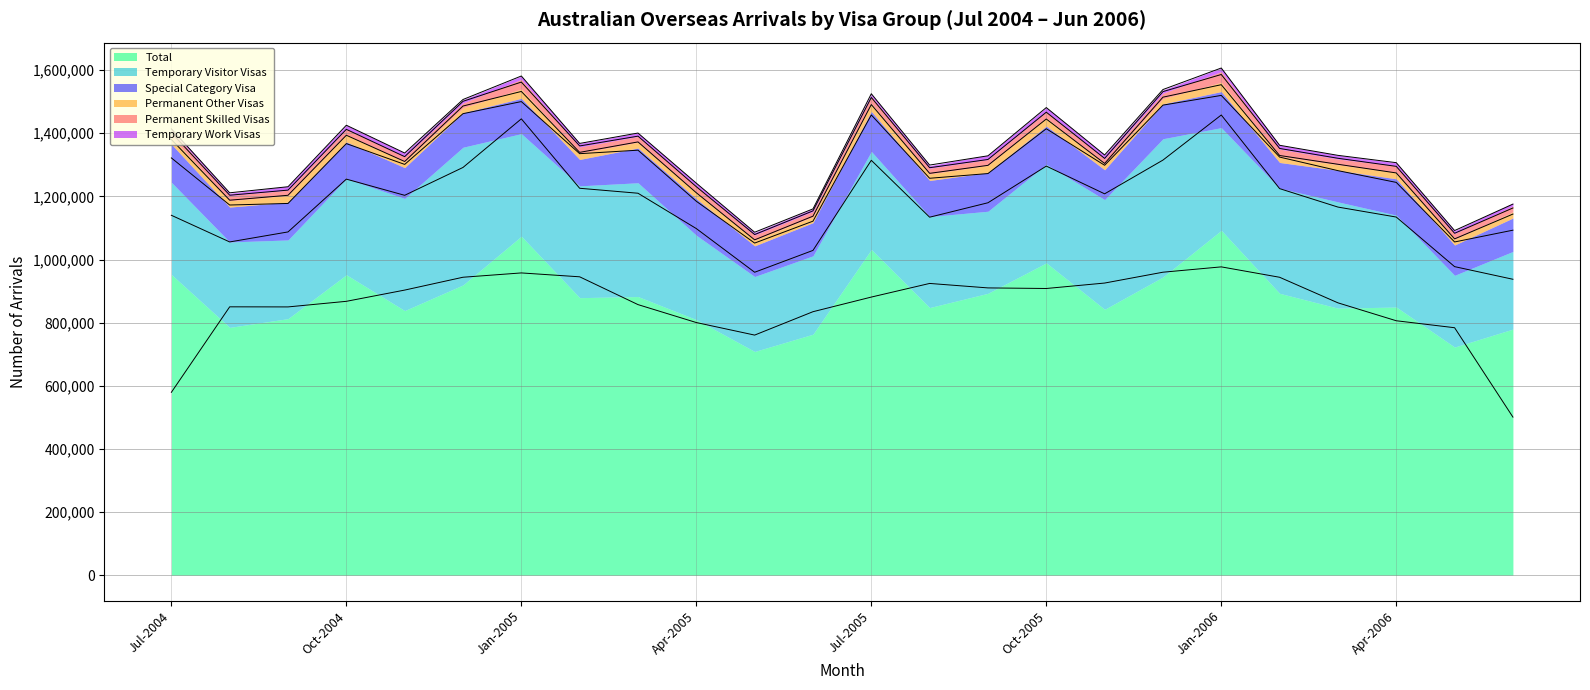

True or false: Temporary Work Visas has a value of 5904 at Nov-2005.

False